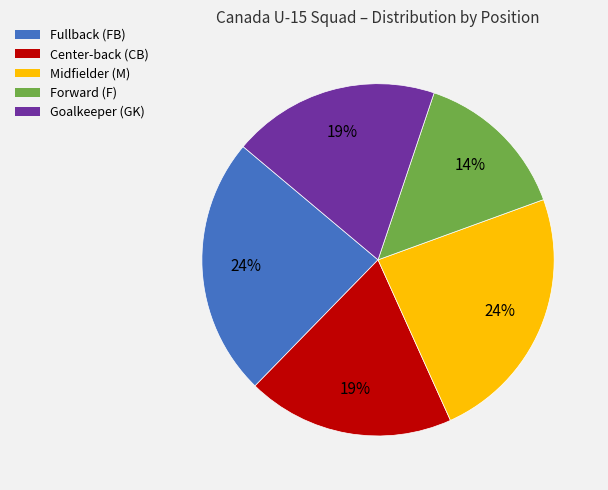

To the nearest percent, what is the difference between the largest and smallest slice percentages?

10%